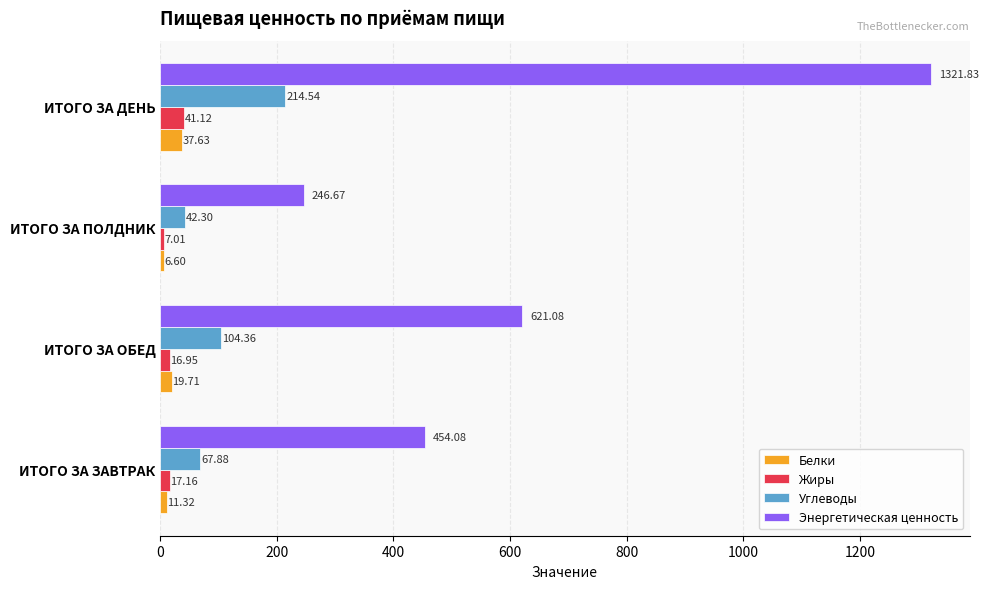

At which label does Углеводы reach its minimum?

ИТОГО ЗА ПОЛДНИК